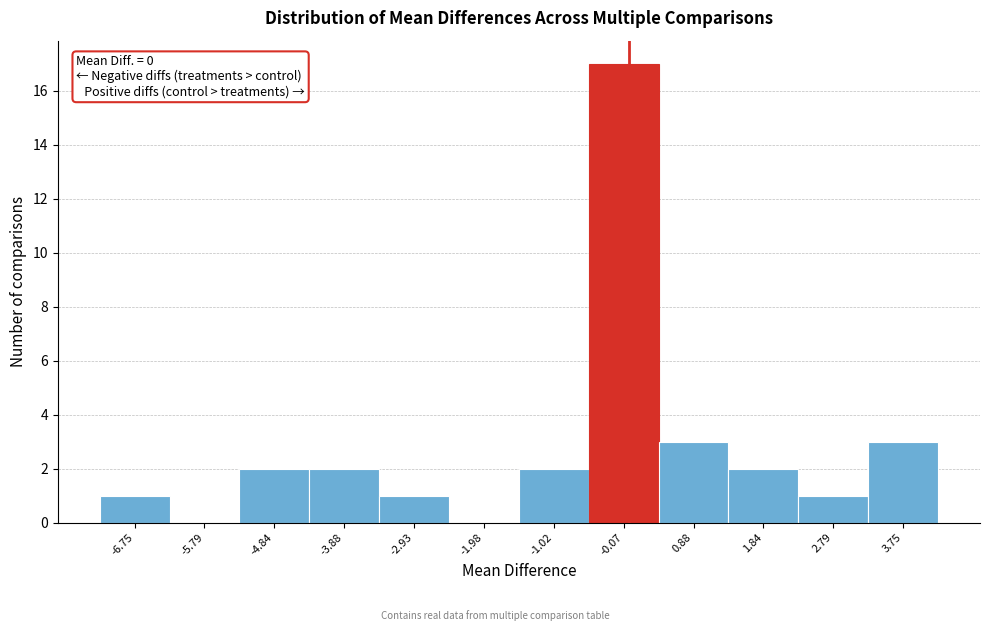

Over which range of the x-axis is the bar tallest?

-0.5 to 0.4